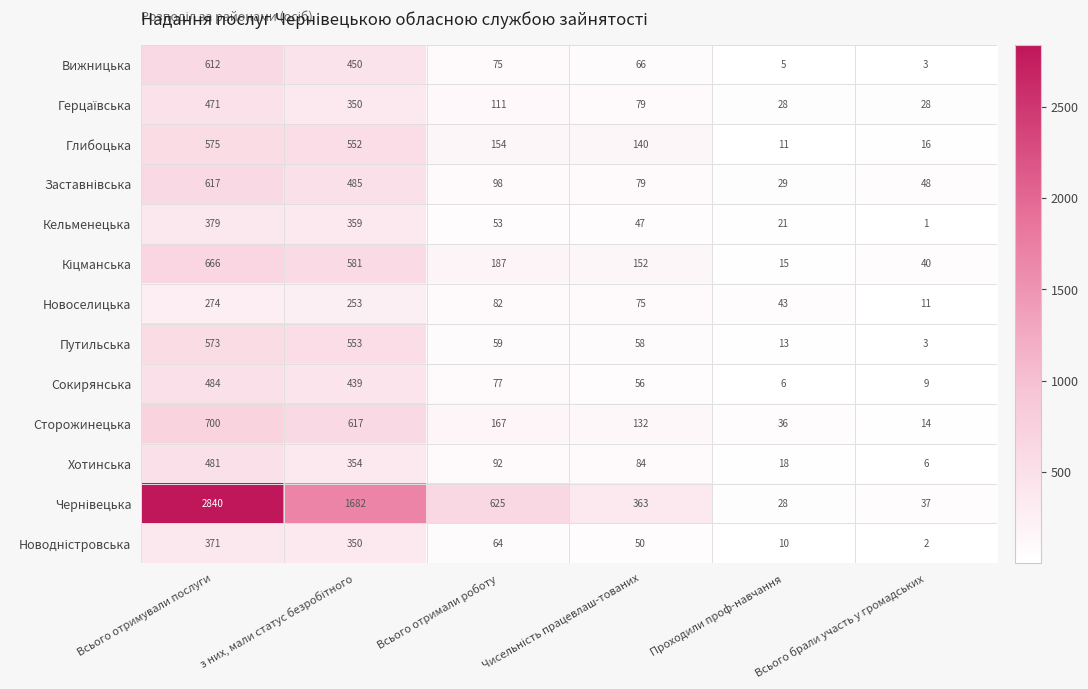

What is the total value across all series at Всього брали участь у громадських?

218